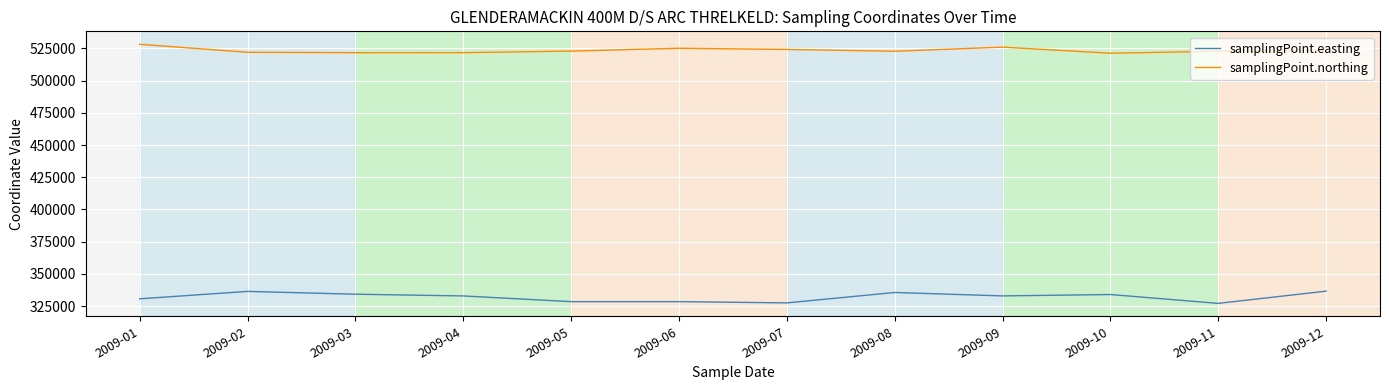

In samplingPoint.easting, how many points are lower than both neighbors (excluding endpoints)?

3